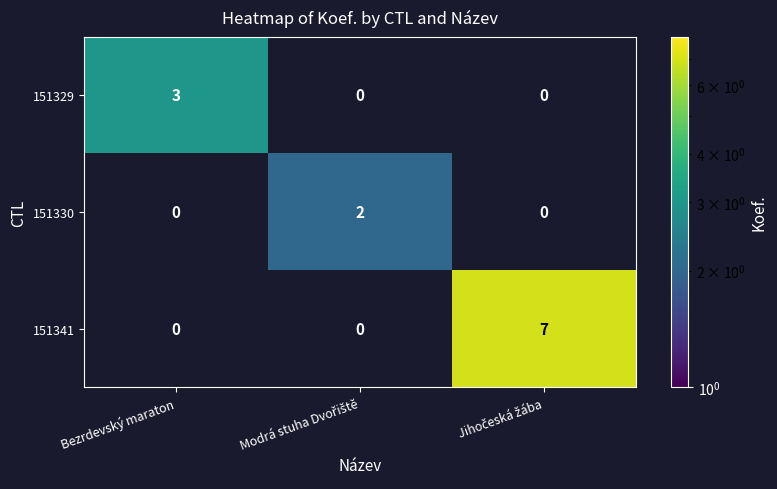

Which series has the largest total across all categories?

151341